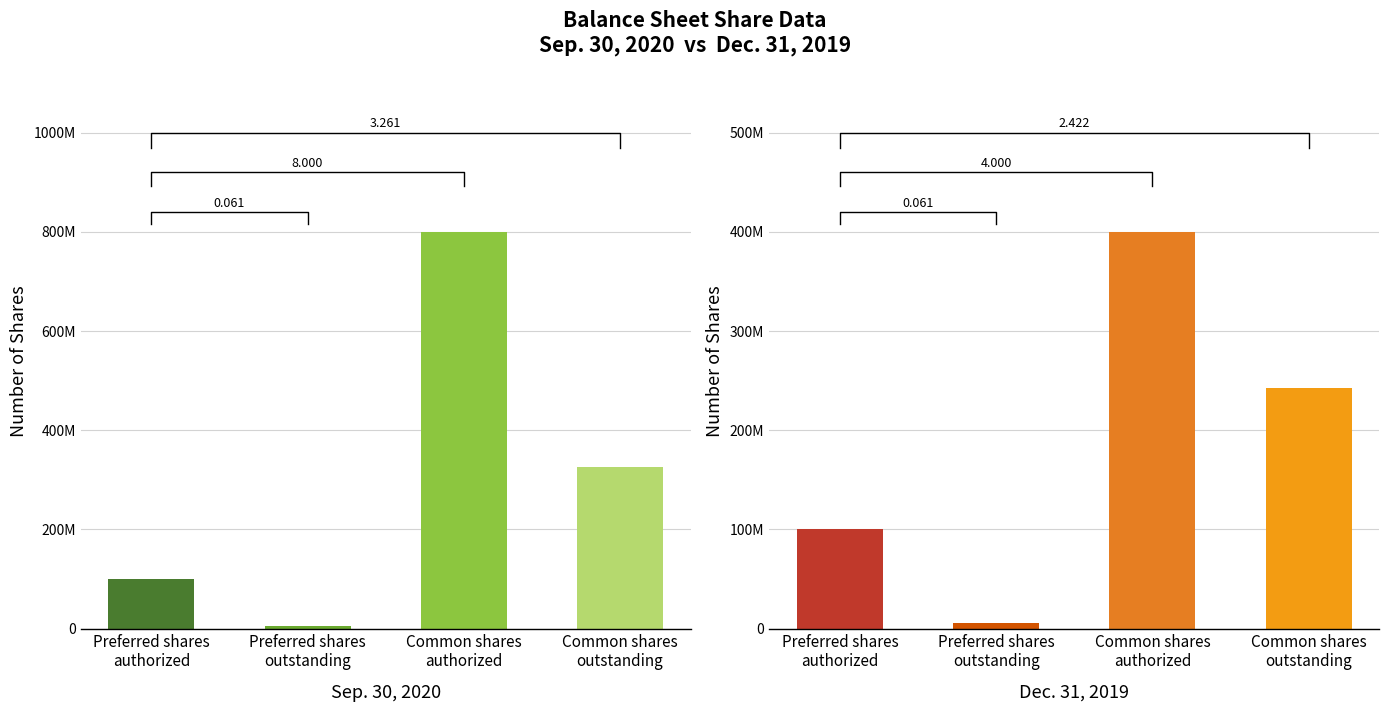

How many values in the Dec. 31, 2019 series exceed 242207522?

1